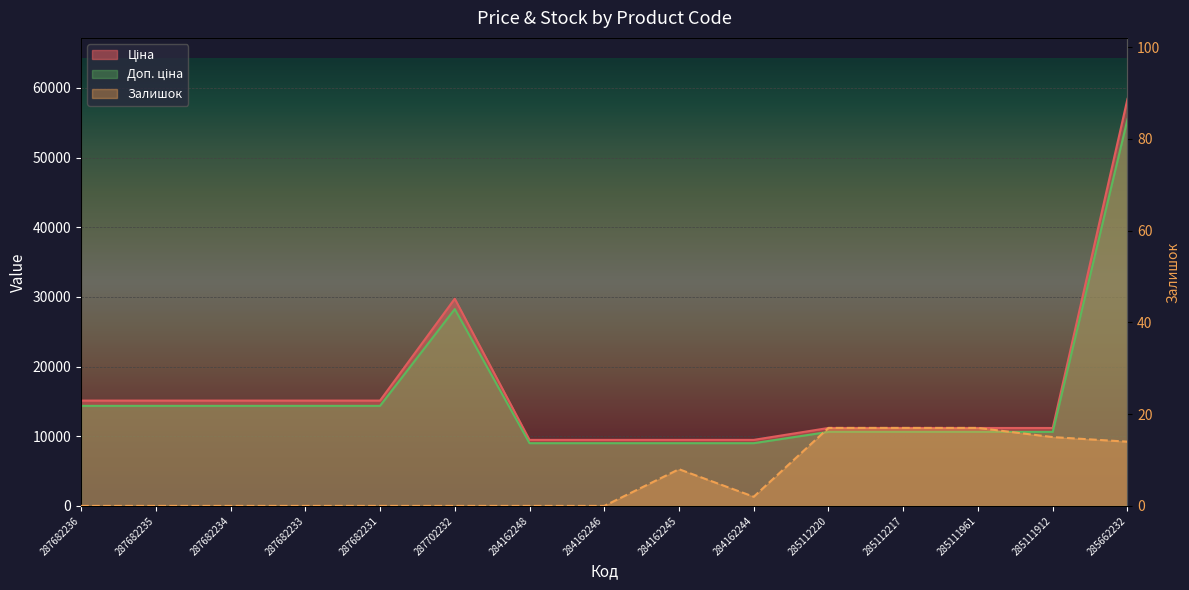

What is the approximate value of Доп. ціна at 285112217?

10628.8